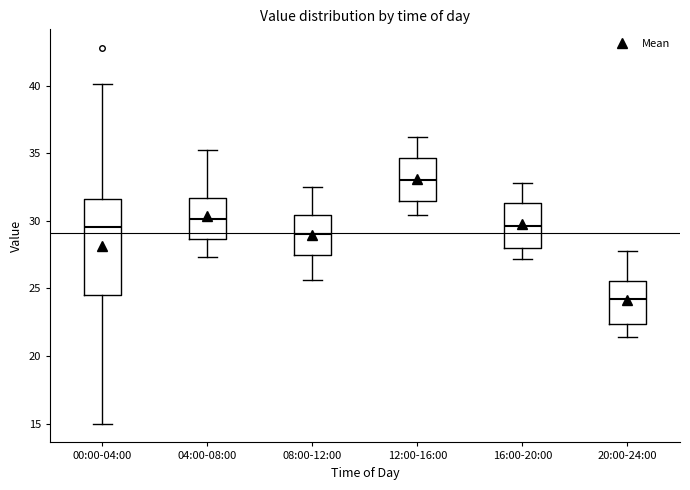

Reading left to right, read every box against the y-axis: the position of its median line, the range the box covers, and the ends of its whiskers. The values are not printed on the chart, so give them approximately, as read against the axis.

00:00-04:00: median 29.5, box 24.5 to 31.5, whiskers 15.0 to 40.0
04:00-08:00: median 30.0, box 28.5 to 31.5, whiskers 27.5 to 35.0
08:00-12:00: median 29.0, box 27.5 to 30.5, whiskers 25.5 to 32.5
12:00-16:00: median 33.0, box 31.5 to 34.5, whiskers 30.5 to 36.0
16:00-20:00: median 29.5, box 28.0 to 31.5, whiskers 27.0 to 33.0
20:00-24:00: median 24.0, box 22.5 to 25.5, whiskers 21.5 to 28.0